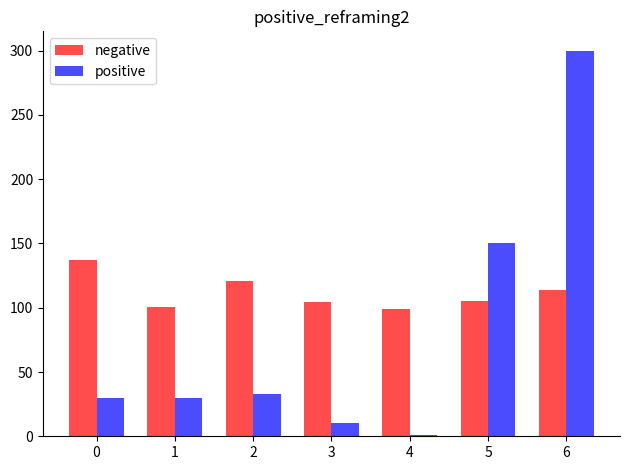

Rank the series by their average value, from lowest to highest.

positive, negative